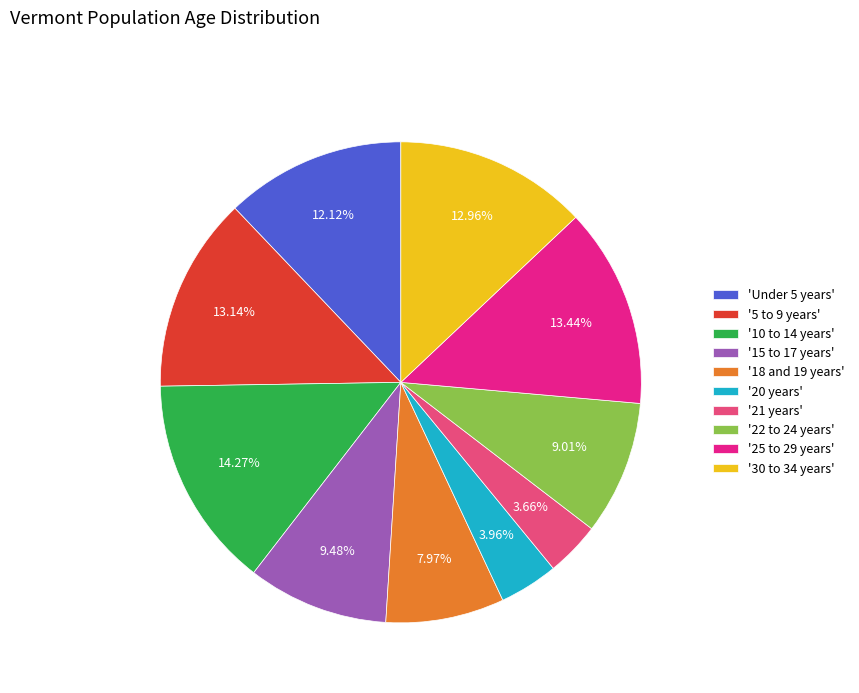

To the nearest percent, what is the difference between the largest and smallest slice percentages?

11%